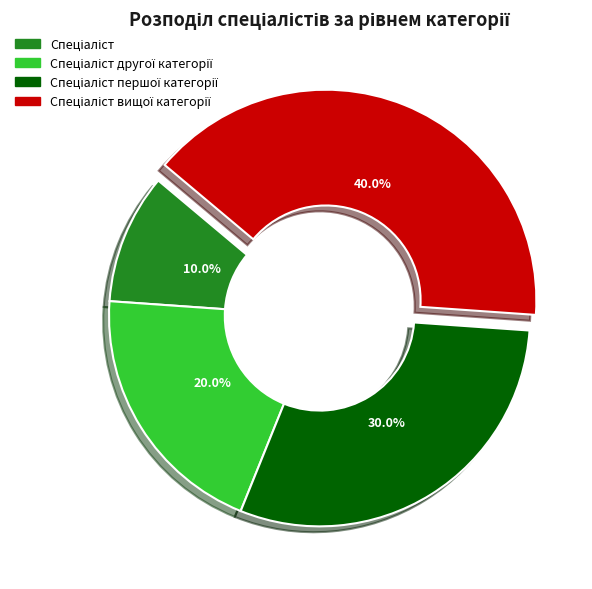

How many segments does this pie chart have?

4